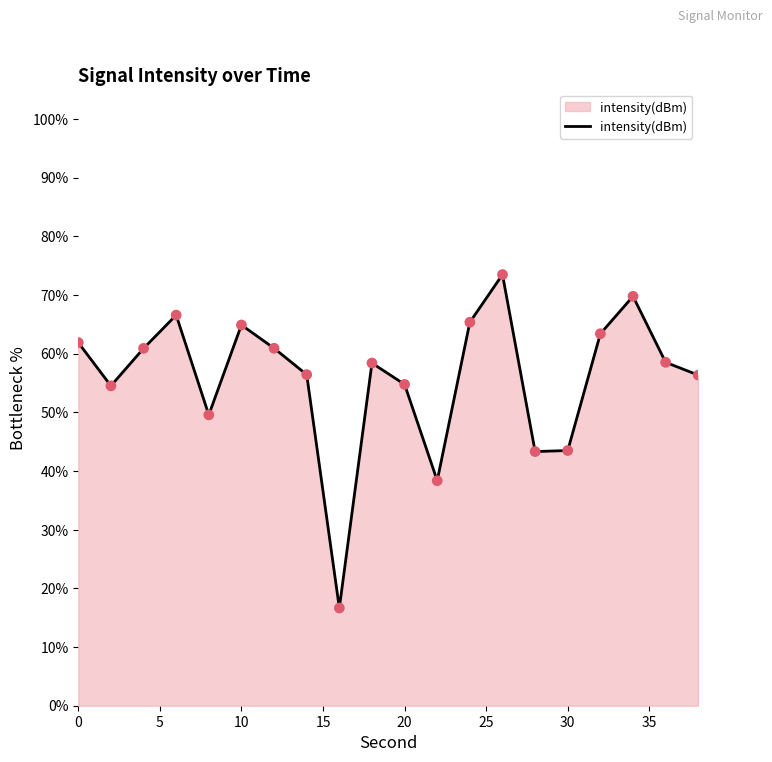

What is the minimum value shown in the chart?

16.7